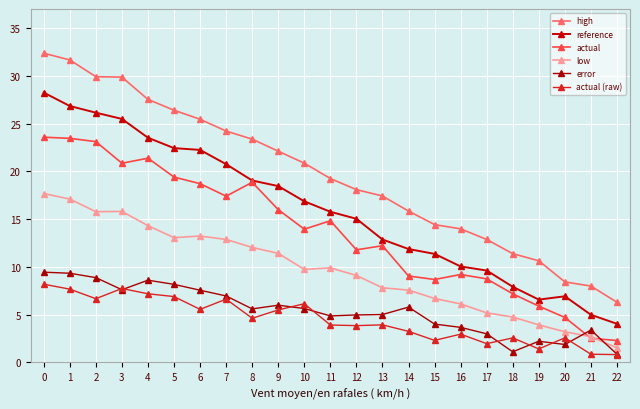

At 12, list the series in order from largest to smallest.

high, reference, actual, low, error, actual (raw)